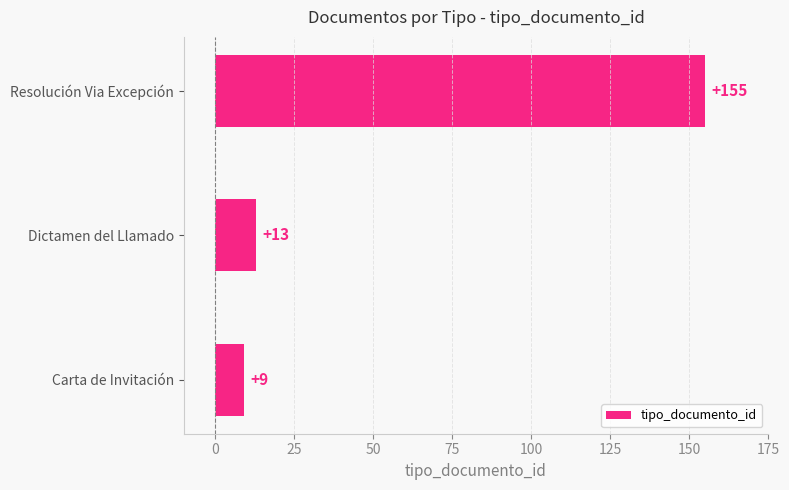

At which label is the value closest to 82?

Dictamen del Llamado